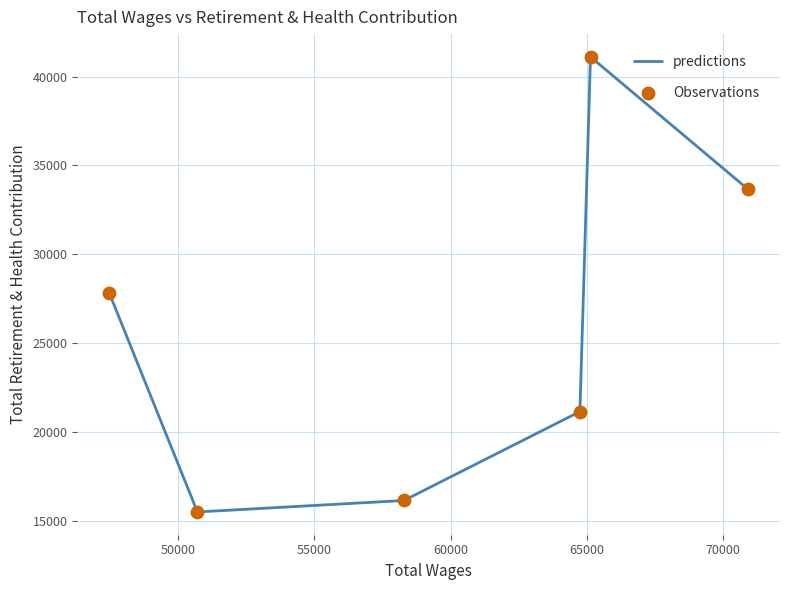

Which series has the widest spread of Y values?

predictions